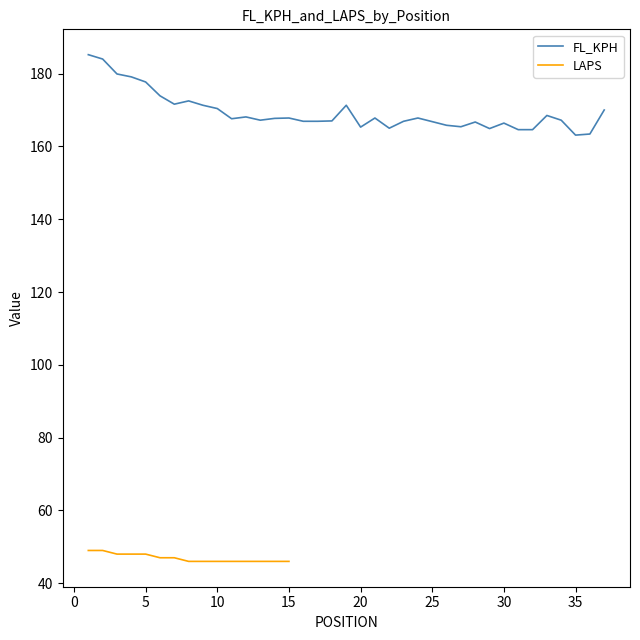

What is the value of the 16th point from the left?

166.9